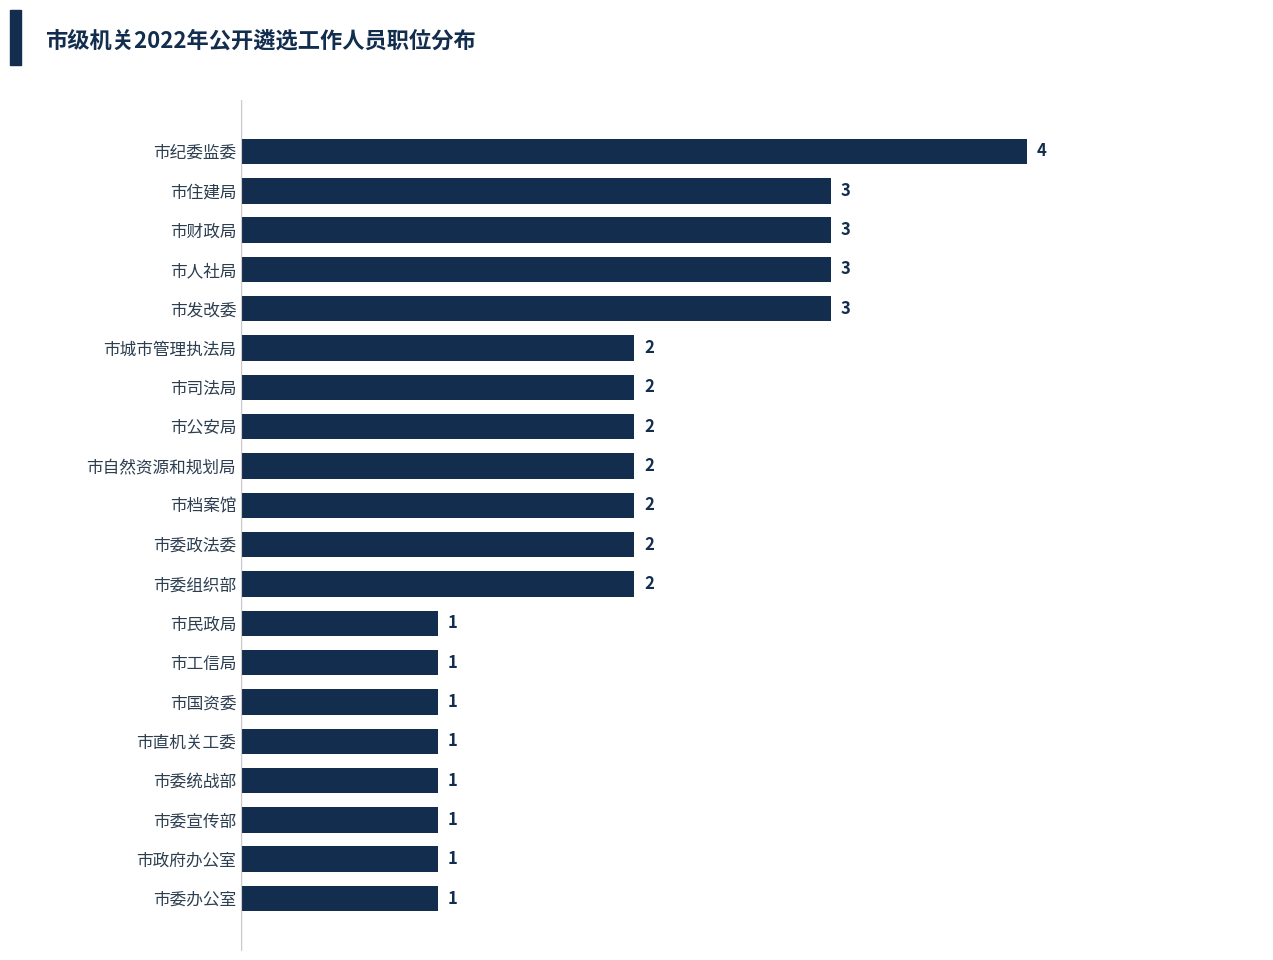

How many values are between 1 and 3?

19